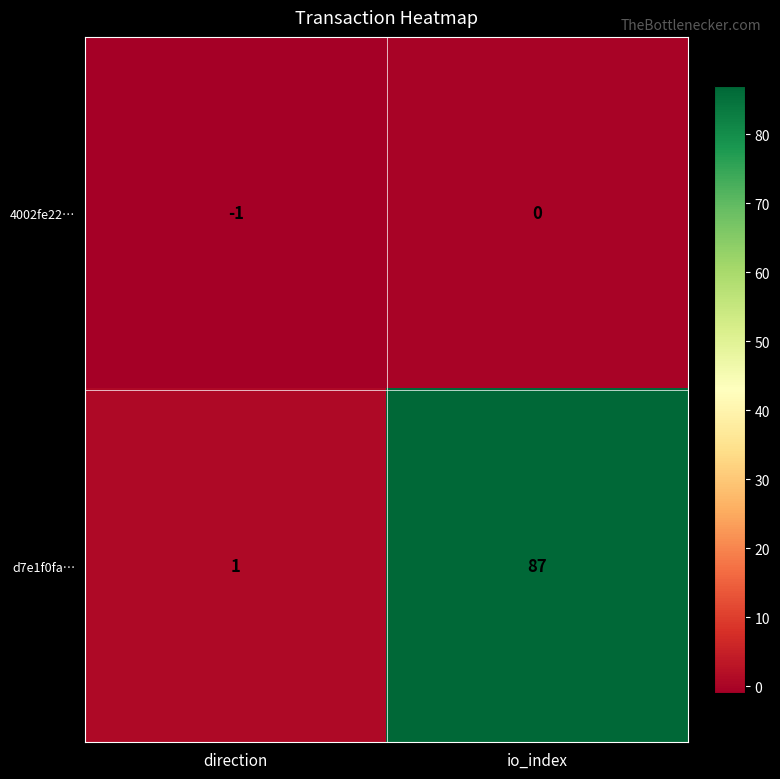

List the labels in order of 4002fe22… value, largest first.

io_index, direction